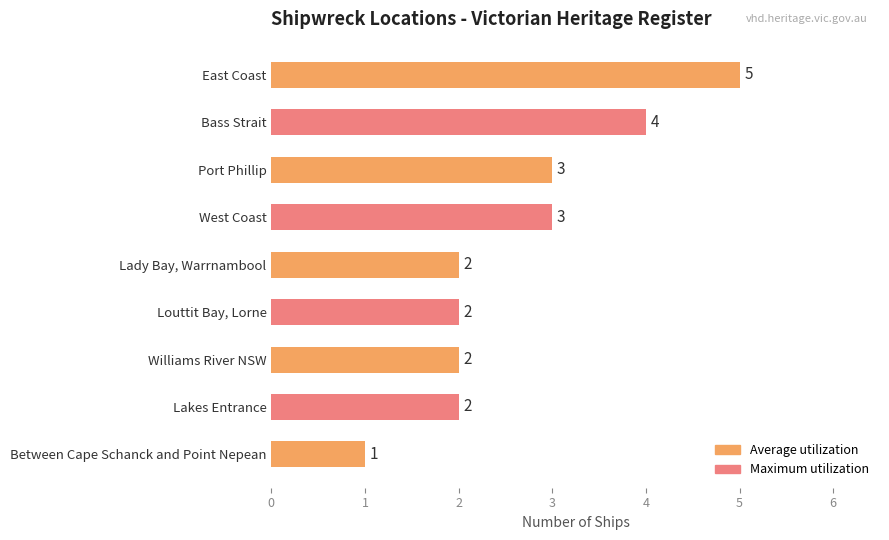

The value at Port Phillip is 4. True or false?

False